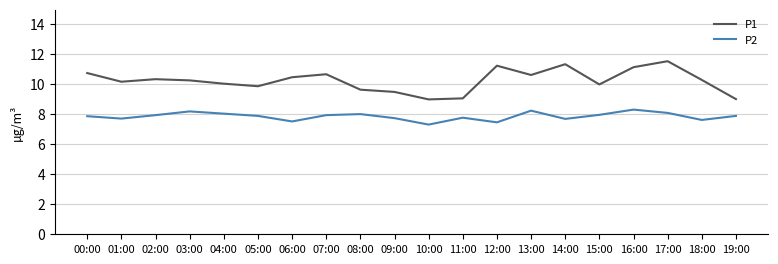

What is the difference between the maximum and minimum values in the P2 series?

1.0